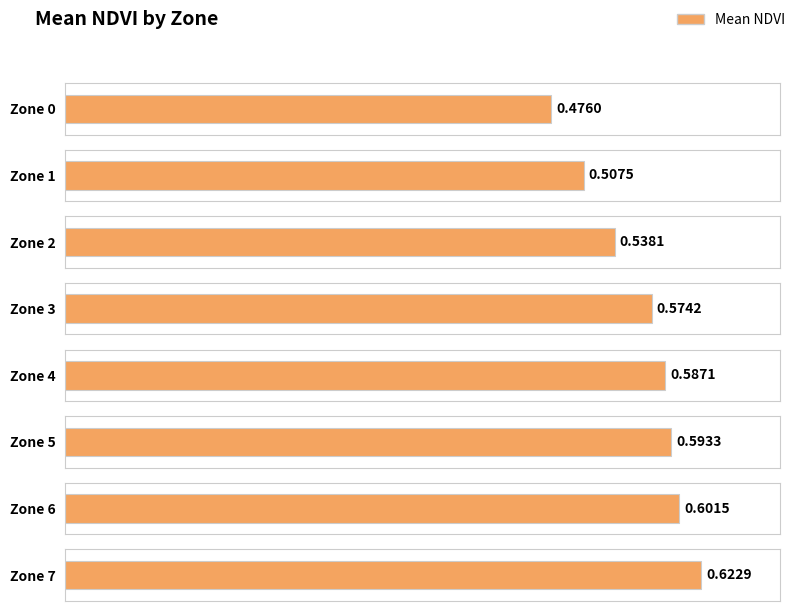

List the labels in order of value, largest first.

Zone 7, Zone 6, Zone 5, Zone 4, Zone 3, Zone 2, Zone 1, Zone 0